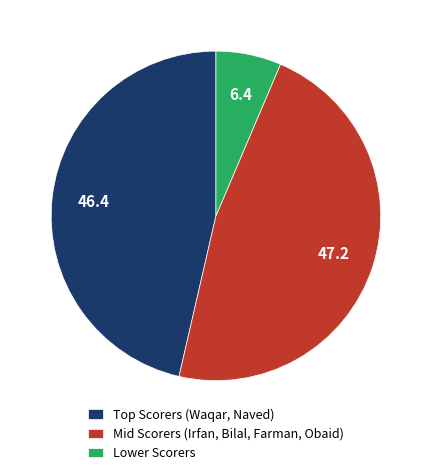

Approximately how many times larger is the value at Mid Scorers (Irfan, Bilal, Farman, Obaid) compared to Lower Scorers?

7.4